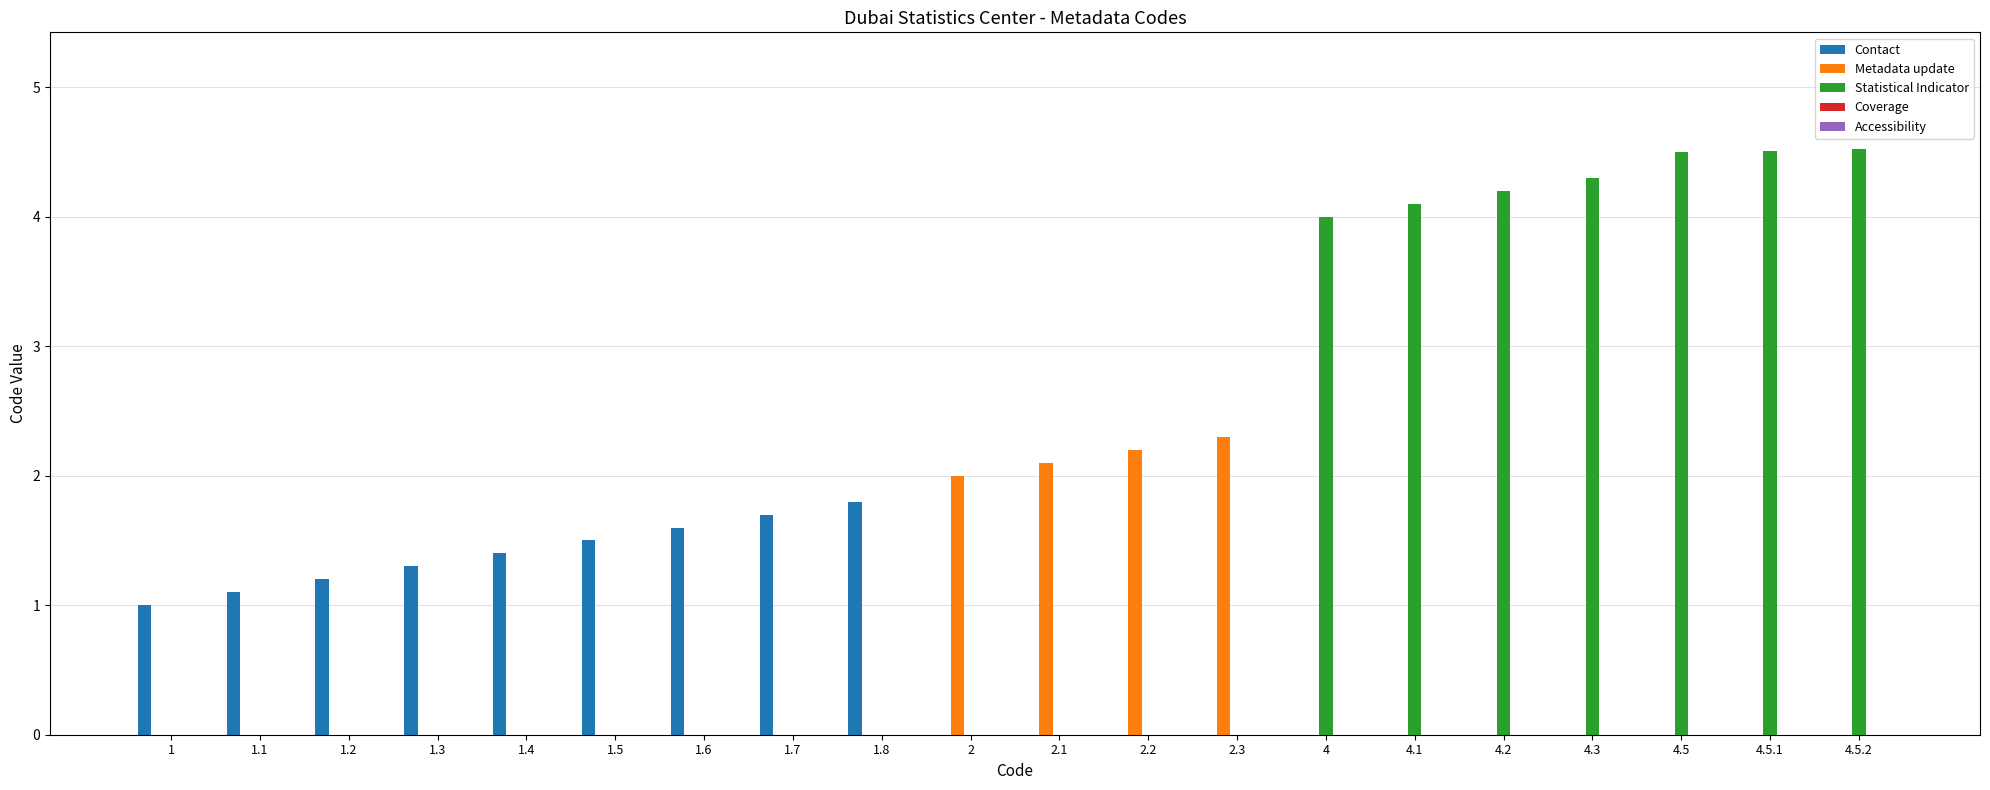

True or false: Contact has a value of 0.9 at 1.3.

False